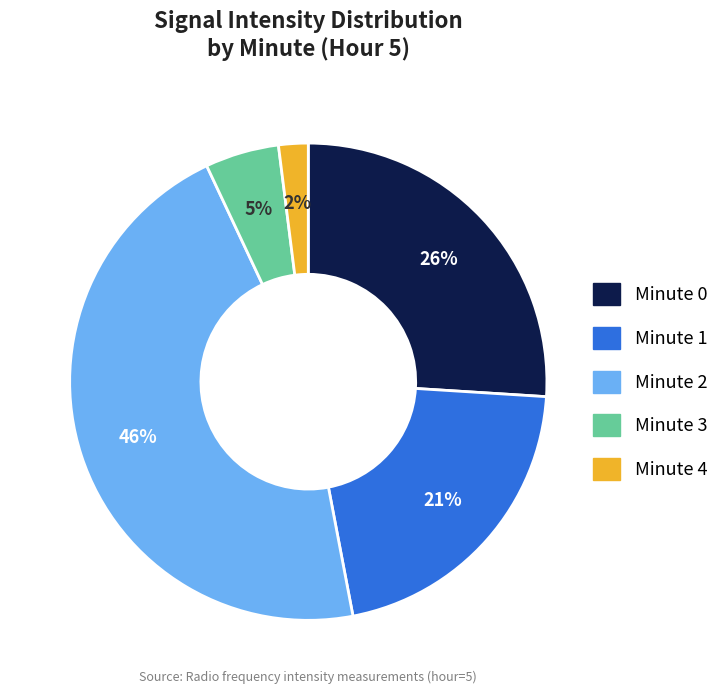

Which slice is the smallest?

Minute 4